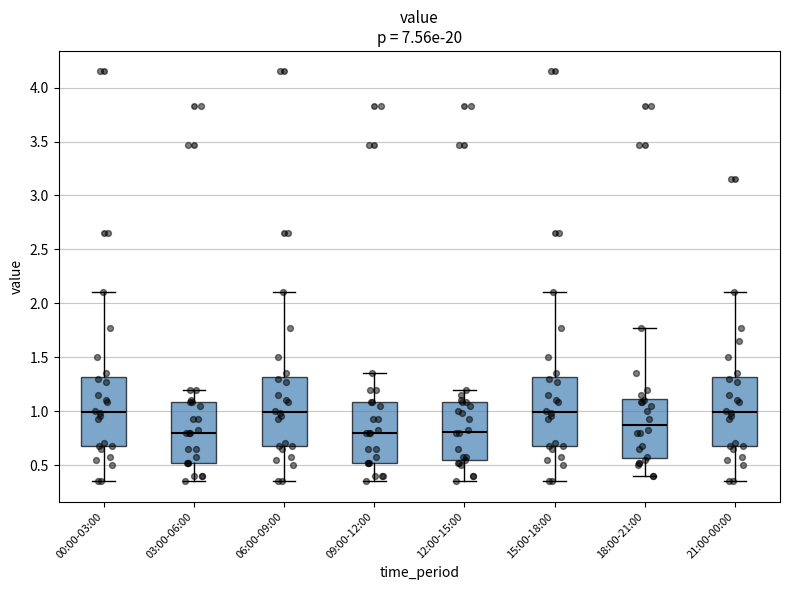

Reading left to right, read every box against the y-axis: the position of its median line, the range the box covers, and the ends of its whiskers. The values are not printed on the chart, so give them approximately, as read against the axis.

00:00-03:00: median 1.00, box 0.65 to 1.30, whiskers 0.35 to 2.10
03:00-06:00: median 0.80, box 0.50 to 1.10, whiskers 0.35 to 1.20
06:00-09:00: median 1.00, box 0.65 to 1.30, whiskers 0.35 to 2.10
09:00-12:00: median 0.80, box 0.50 to 1.10, whiskers 0.35 to 1.35
12:00-15:00: median 0.80, box 0.55 to 1.10, whiskers 0.35 to 1.20
15:00-18:00: median 1.00, box 0.65 to 1.30, whiskers 0.35 to 2.10
18:00-21:00: median 0.90, box 0.55 to 1.10, whiskers 0.40 to 1.75
21:00-00:00: median 1.00, box 0.65 to 1.30, whiskers 0.35 to 2.10